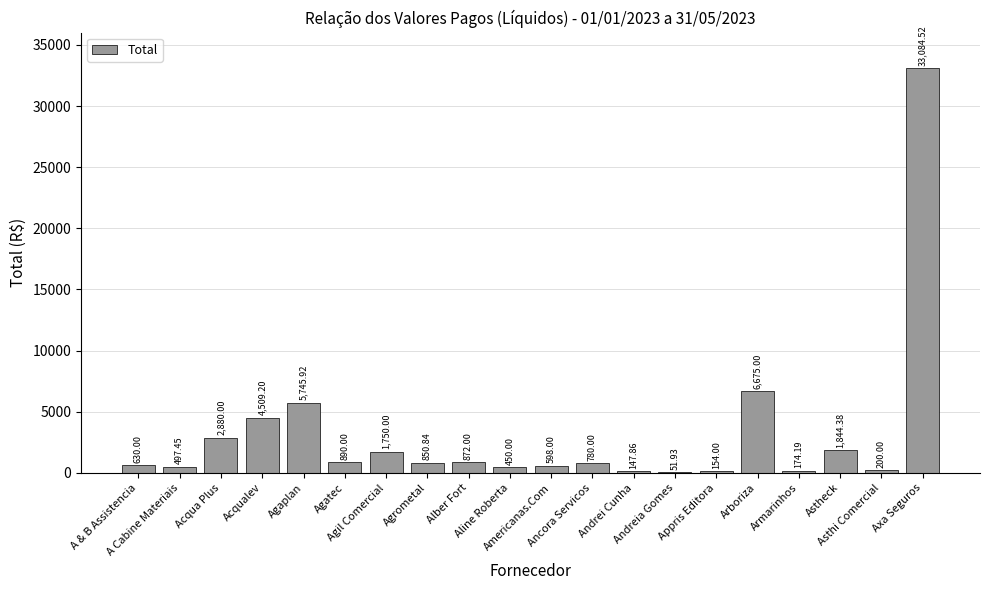

What is the sum of all values?

62785.3